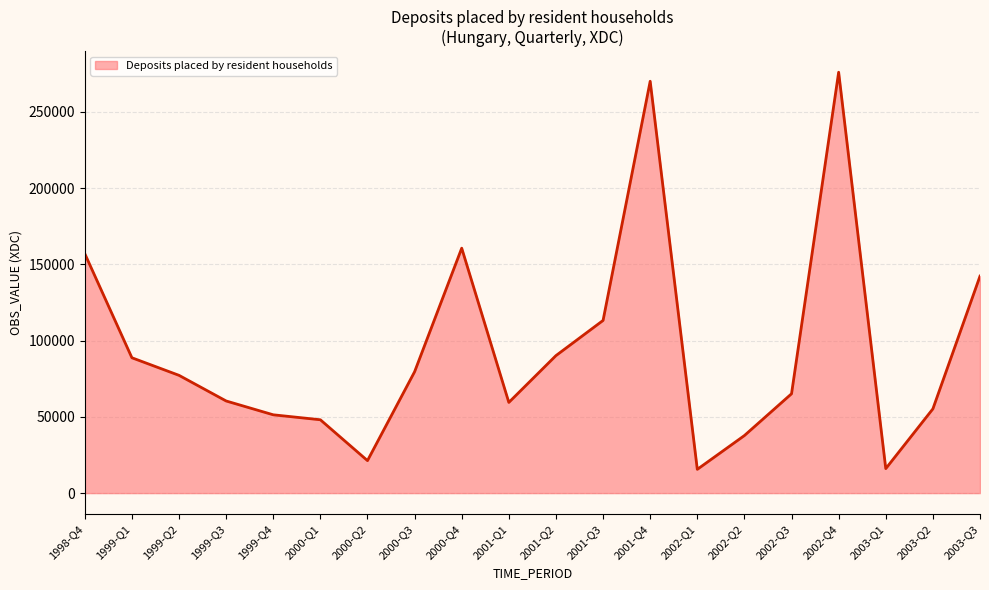

What is the difference between the maximum and minimum values?

260302